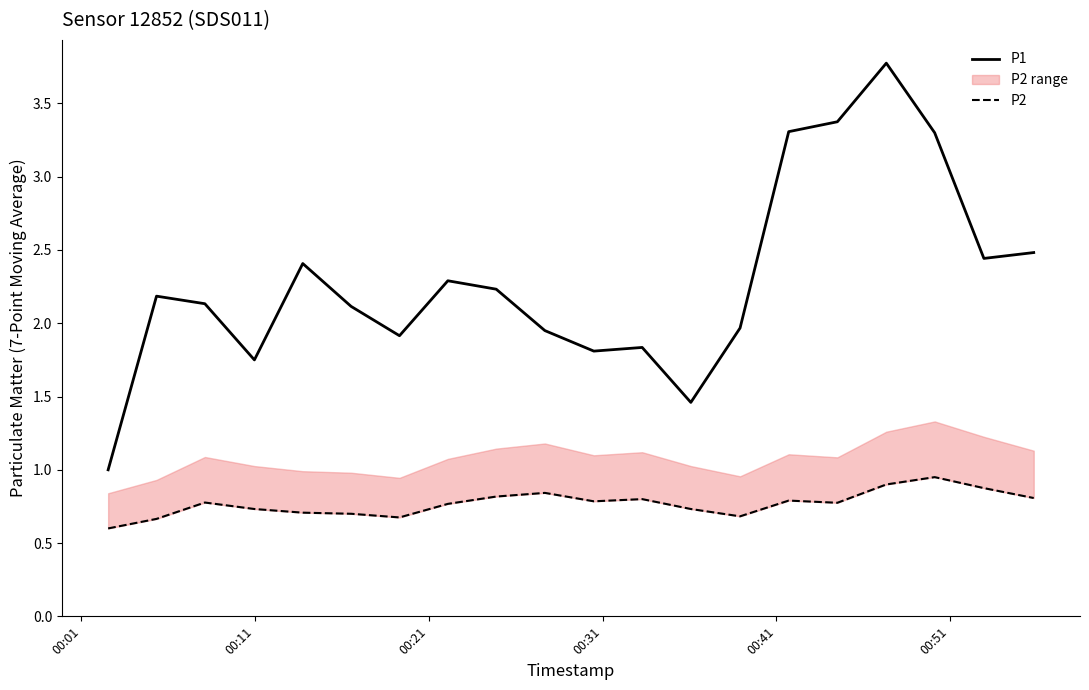

Which series has the largest range (max minus min)?

P1